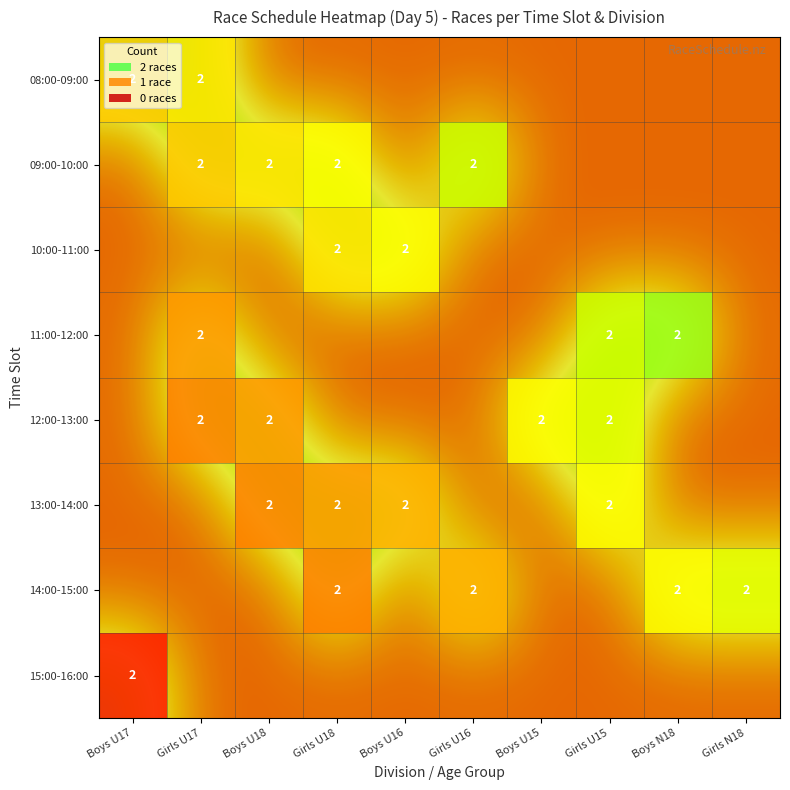

Is it true that 08:00-09:00 equals 2 at Boys U17?

True